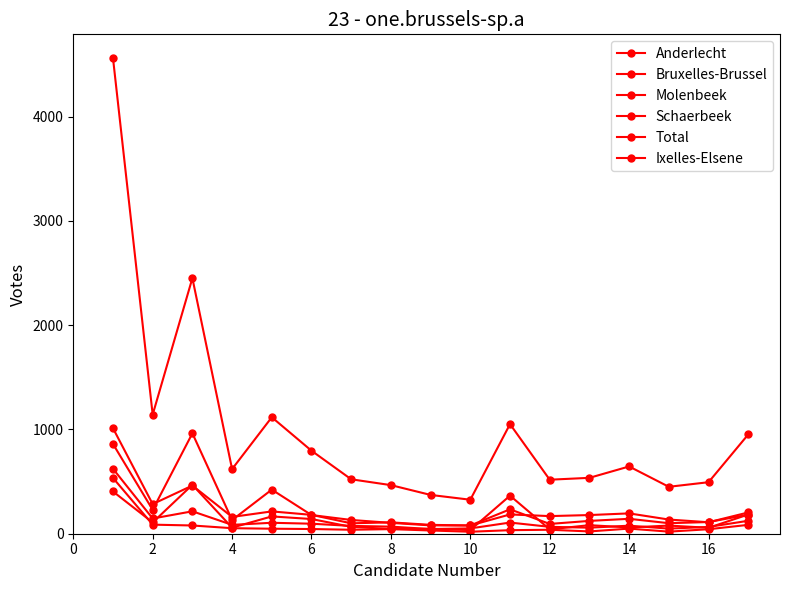

Count the number of categories in the chart.

17